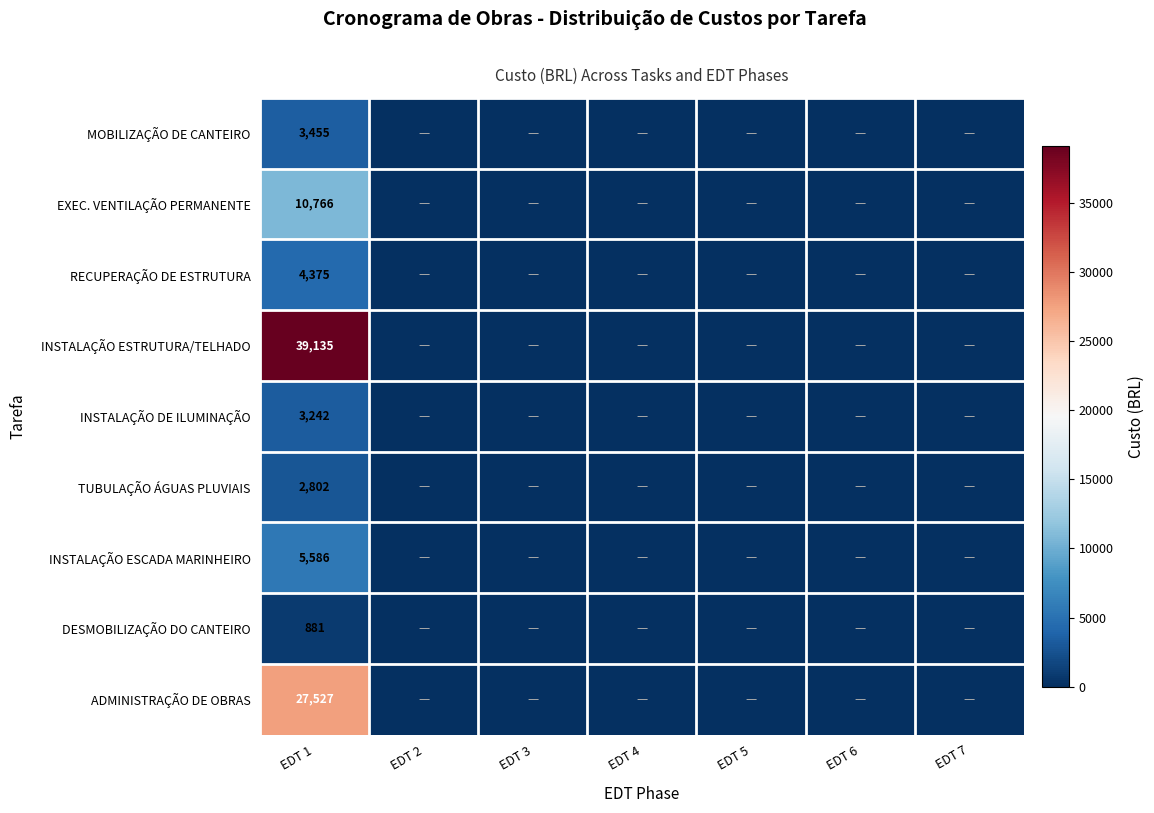

The EXEC. VENTILAÇÃO PERMANENTE series shows 10766 at EDT 1. True or false?

True